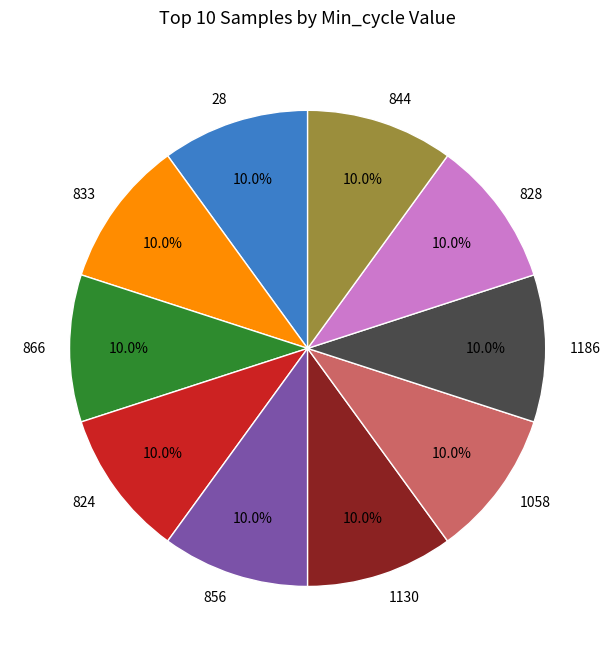

To the nearest percent, what is the average slice percentage?

10%